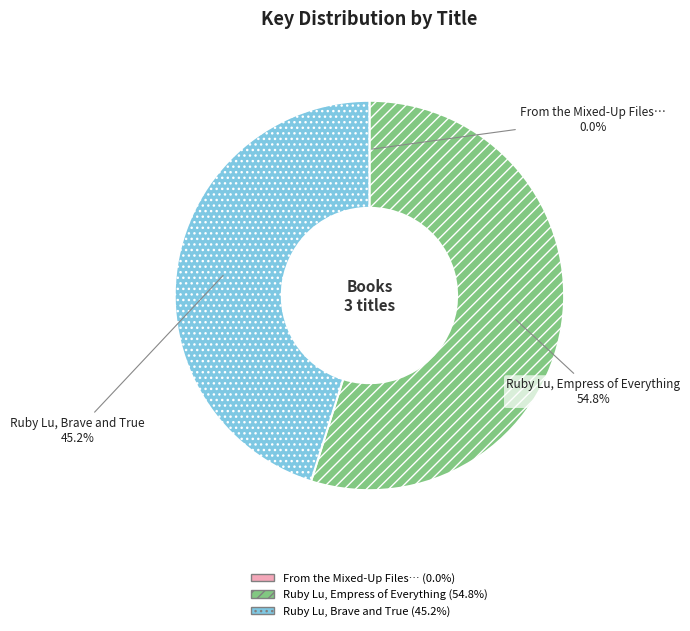

To the nearest percent, what is the average slice percentage?

33%